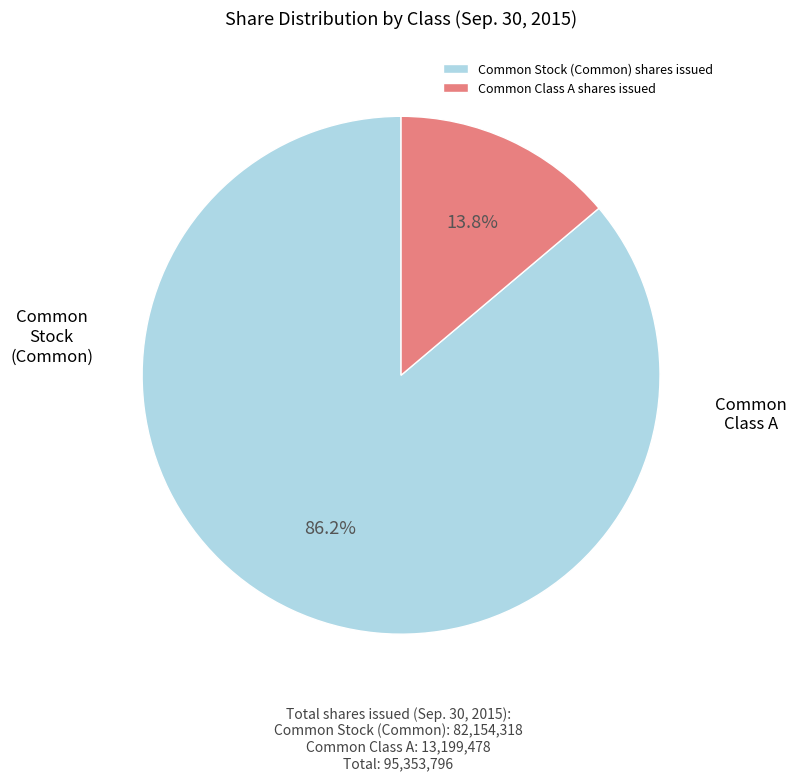

What percentage is the Common Stock (Common) shares issued slice, to the nearest percent?

86%